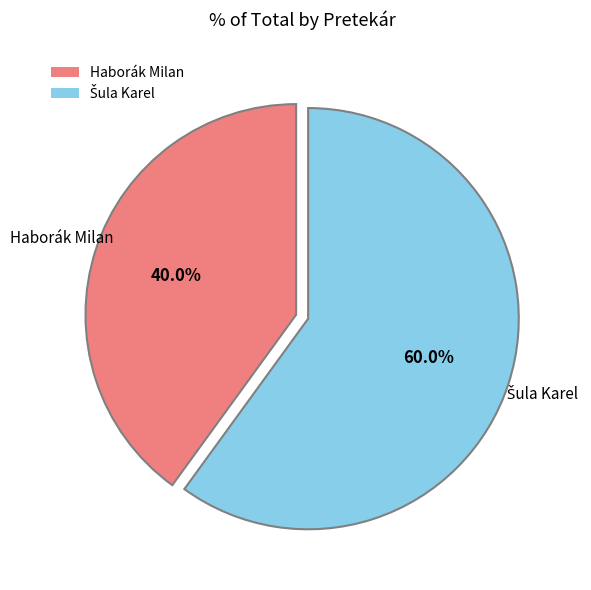

How much of the chart is everything except Haborák Milan?

60.0%